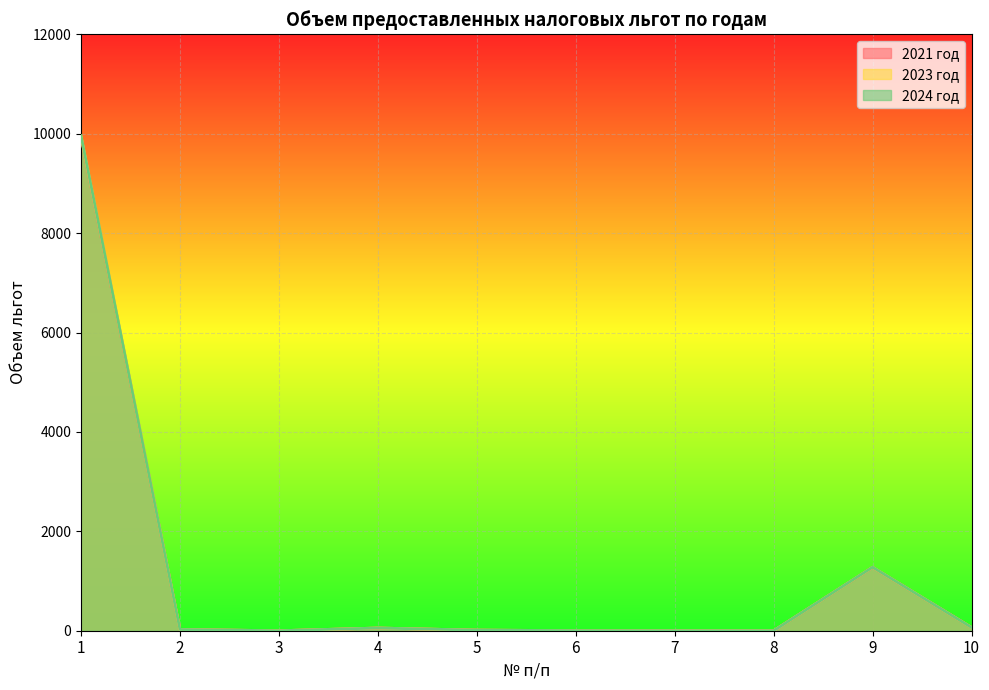

True or false: 2023 год and 2024 год intersect in this chart.

False